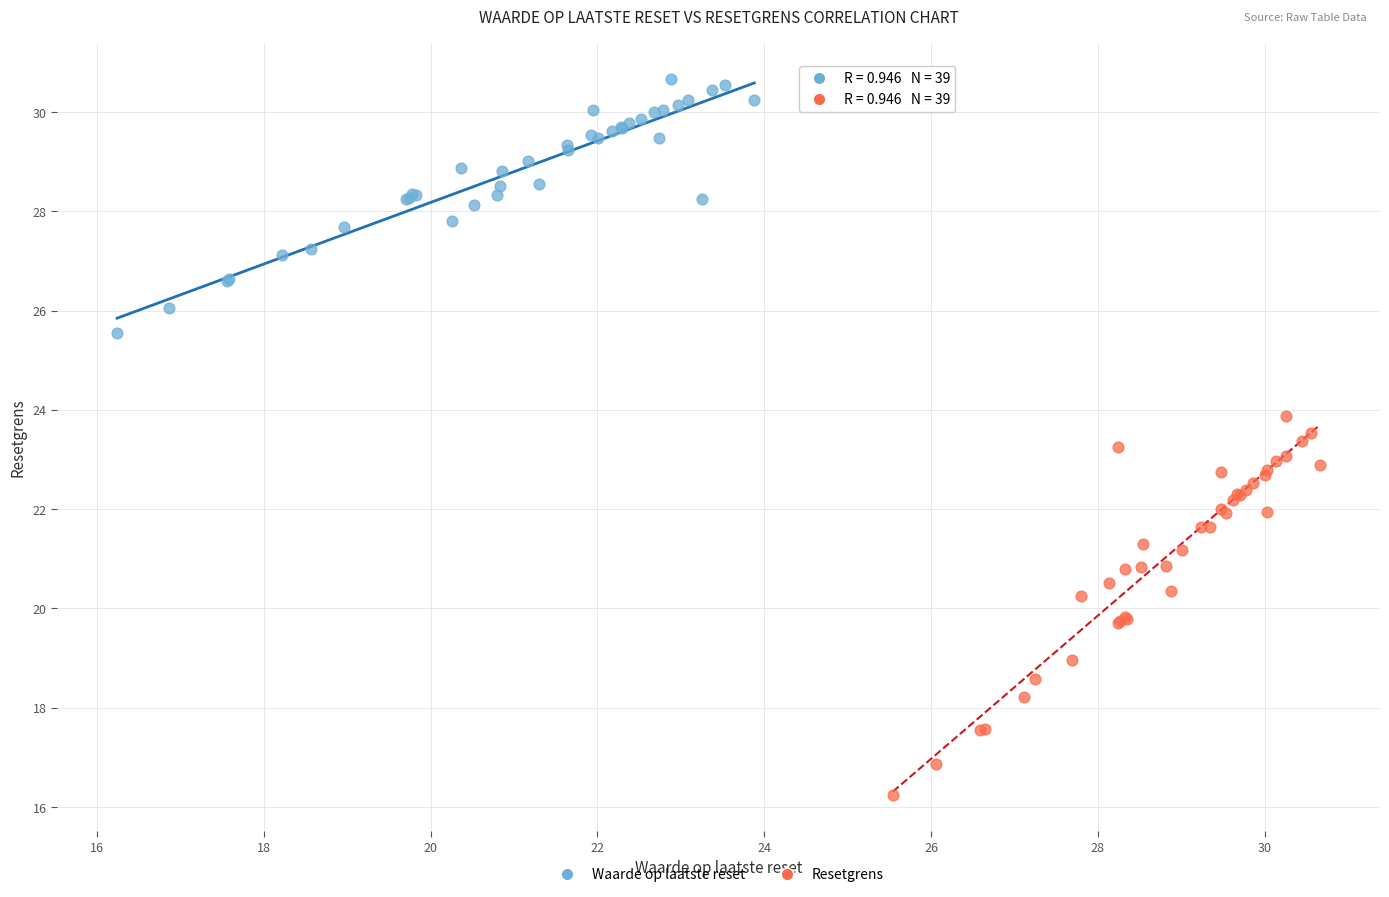

Which series reaches the minimum Y coordinate?

Resetgrens